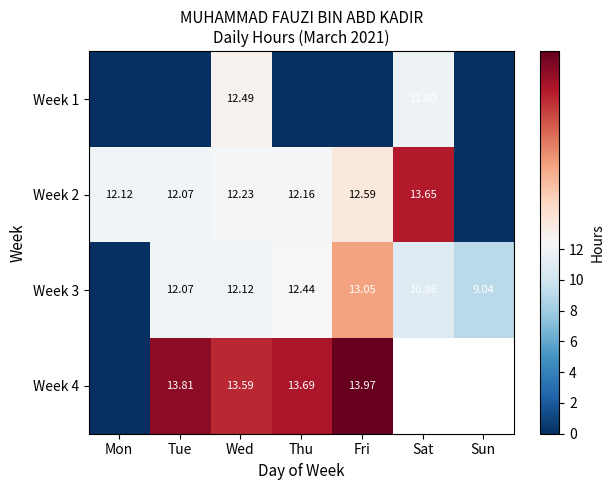

List the labels in order of Week 4 value, smallest first.

Mon, Wed, Thu, Tue, Fri, Sat, Sun